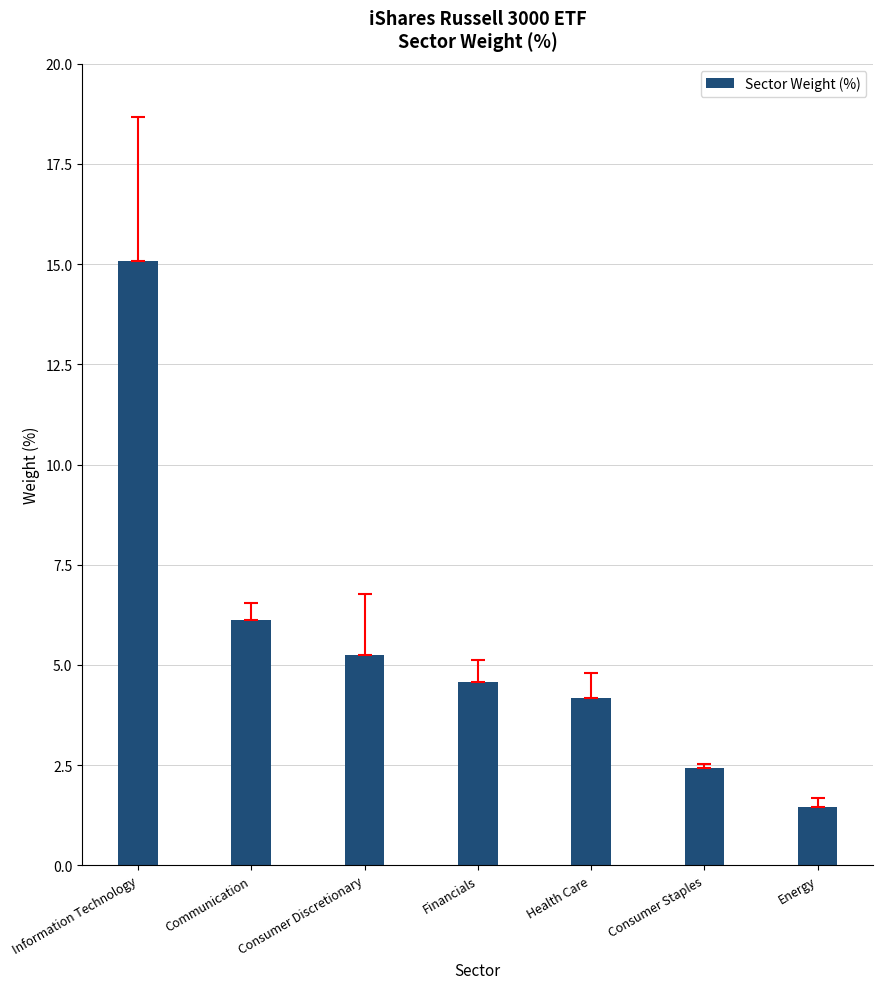

At which category does the chart reach its peak across all series?

Information Technology